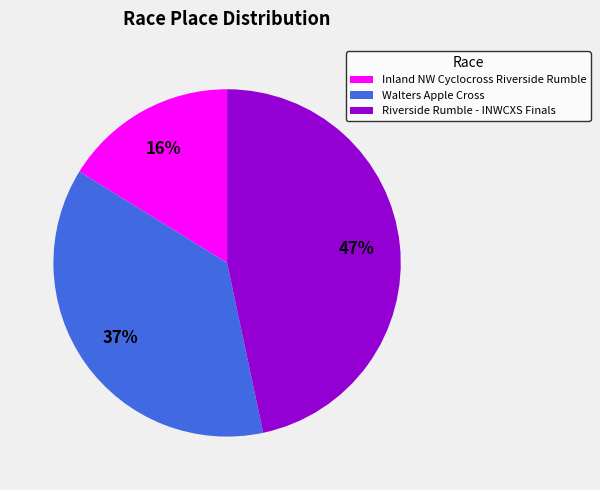

Is it true that Riverside Rumble - INWCXS Finals is 59% of the pie?

False